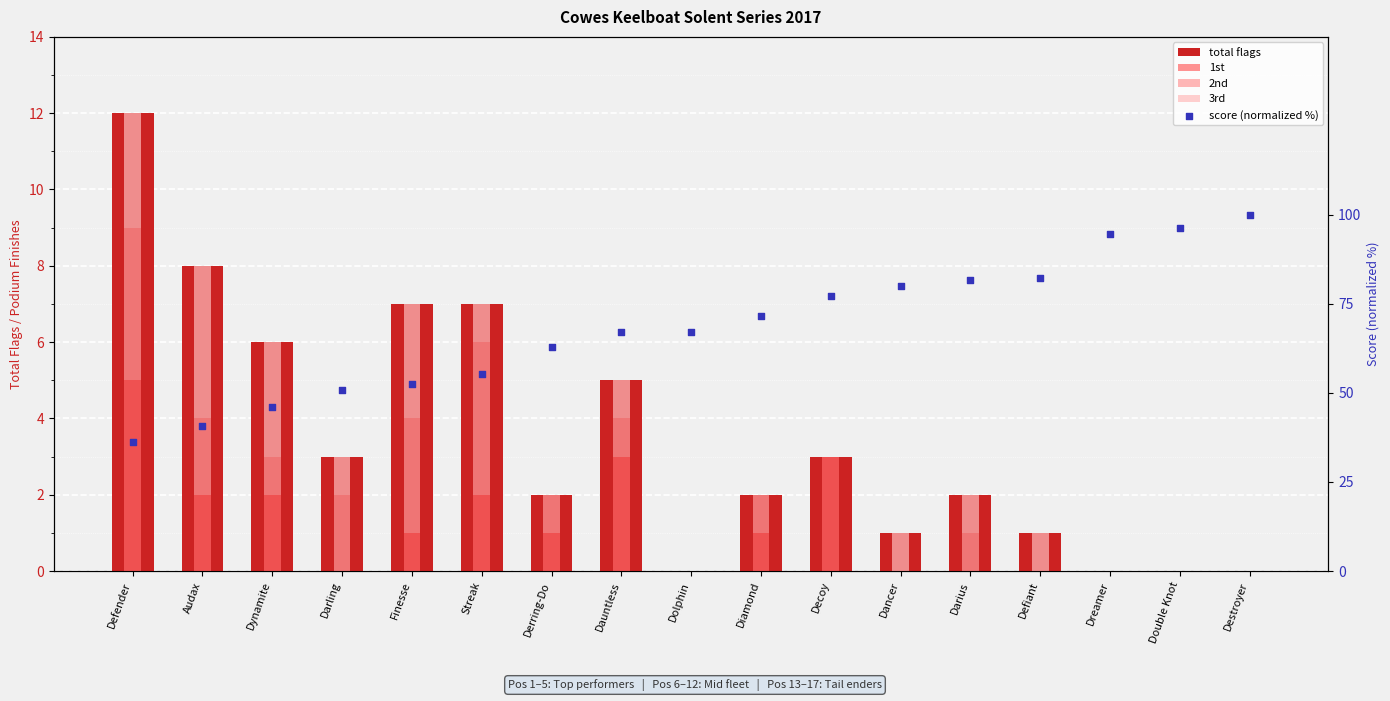

At how many categories does at least one series exceed 9?

17